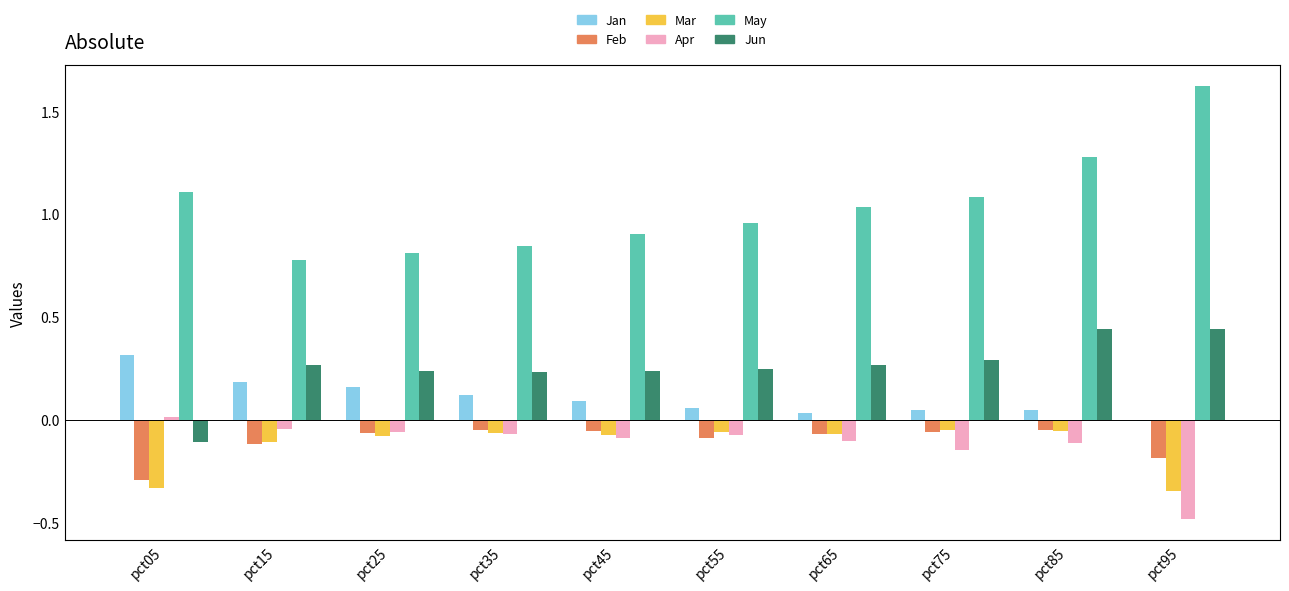

Between pct25 and pct75, which series saw the biggest shift?

May